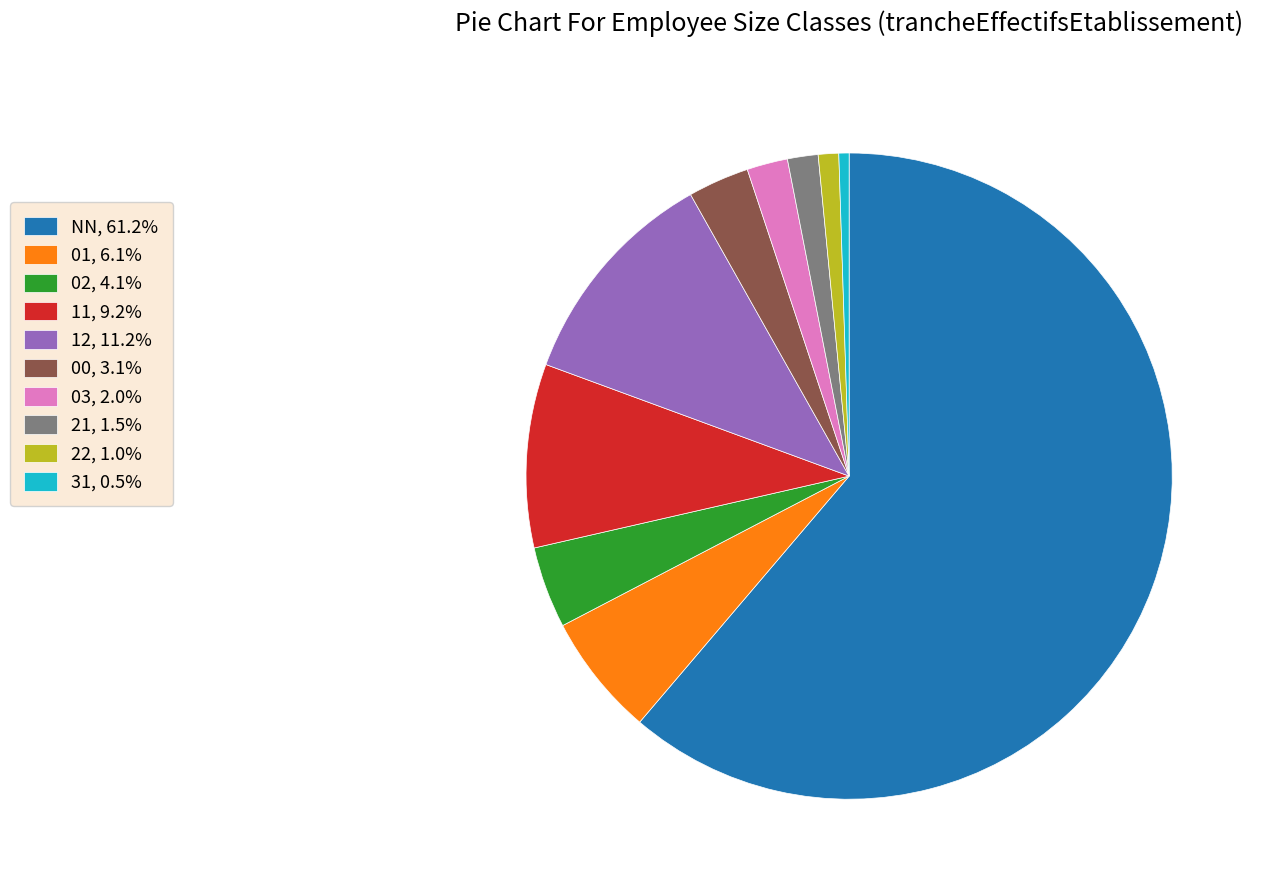

Is NN the majority of the pie?

Yes